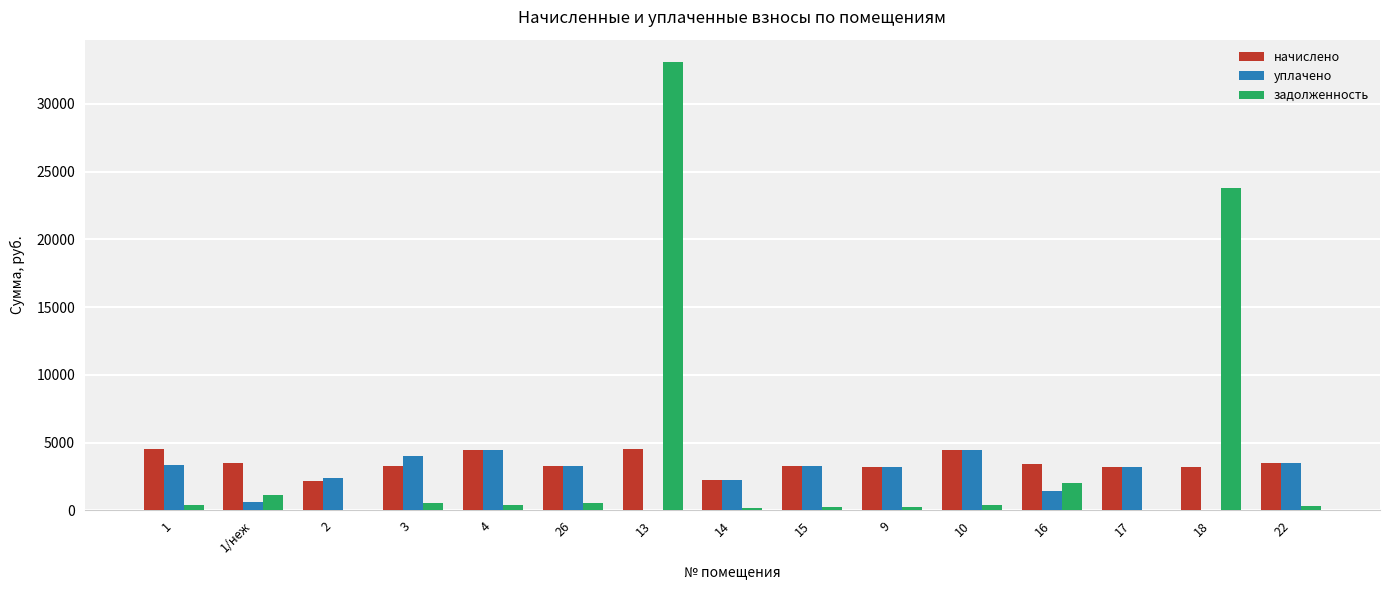

What is the highest value of the уплачено series?

4494.2